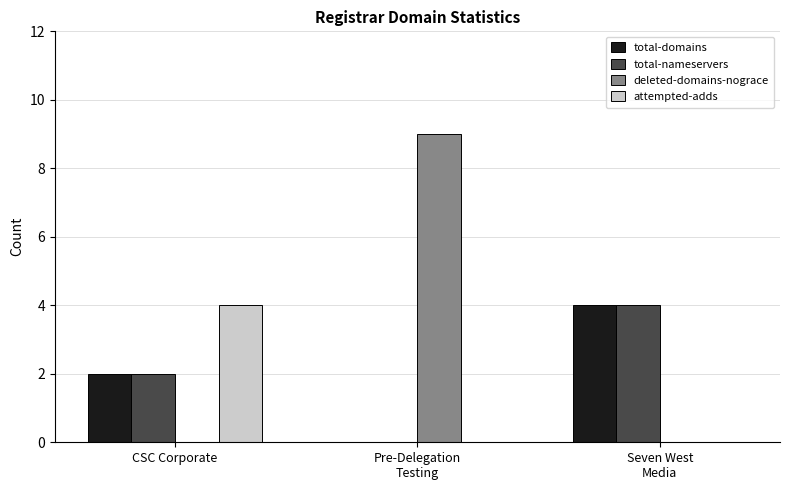

What is the greatest value displayed?

9